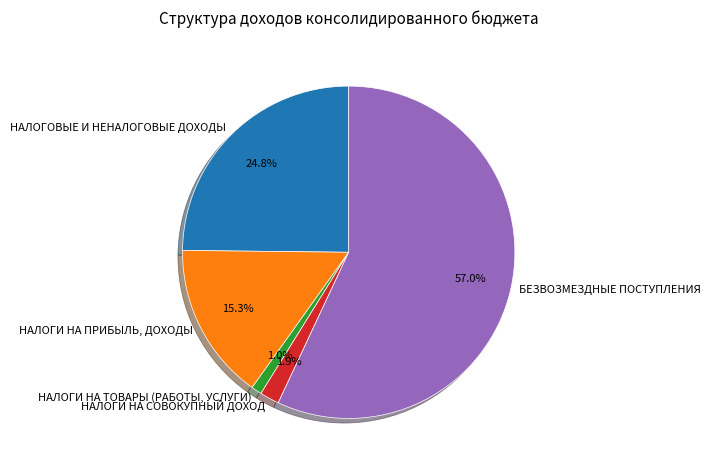

Do НАЛОГИ НА ПРИБЫЛЬ, ДОХОДЫ and НАЛОГИ НА СОВОКУПНЫЙ ДОХОД together represent more than half of the pie?

No